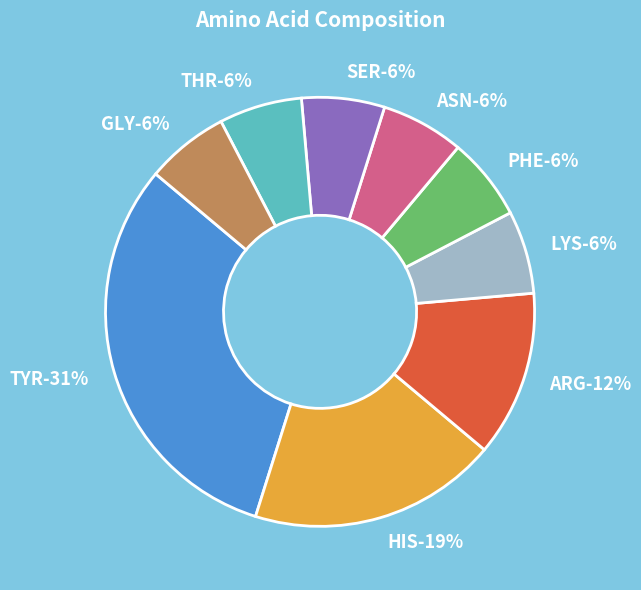

Count the number of slices in the pie.

9